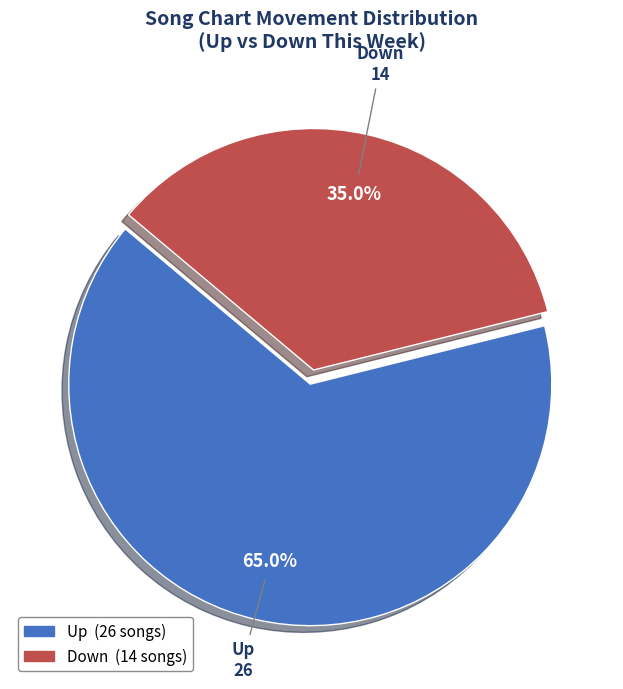

Does any single category account for the majority?

Yes